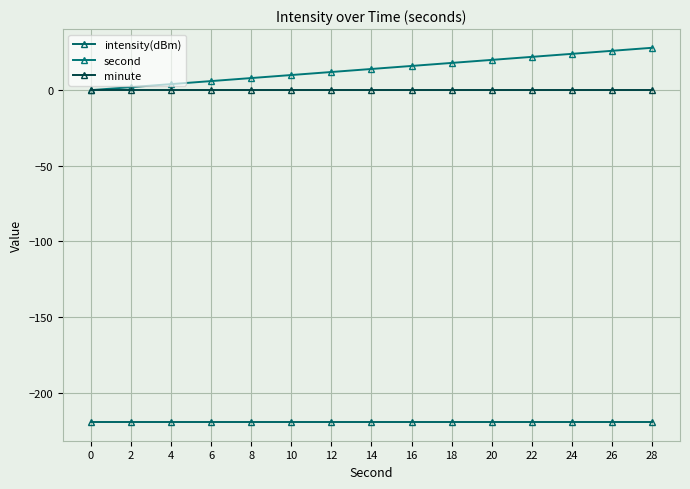

Rank the categories by intensity(dBm) value from highest to lowest.

0, 2, 4, 6, 8, 10, 12, 14, 16, 18, 20, 22, 24, 26, 28